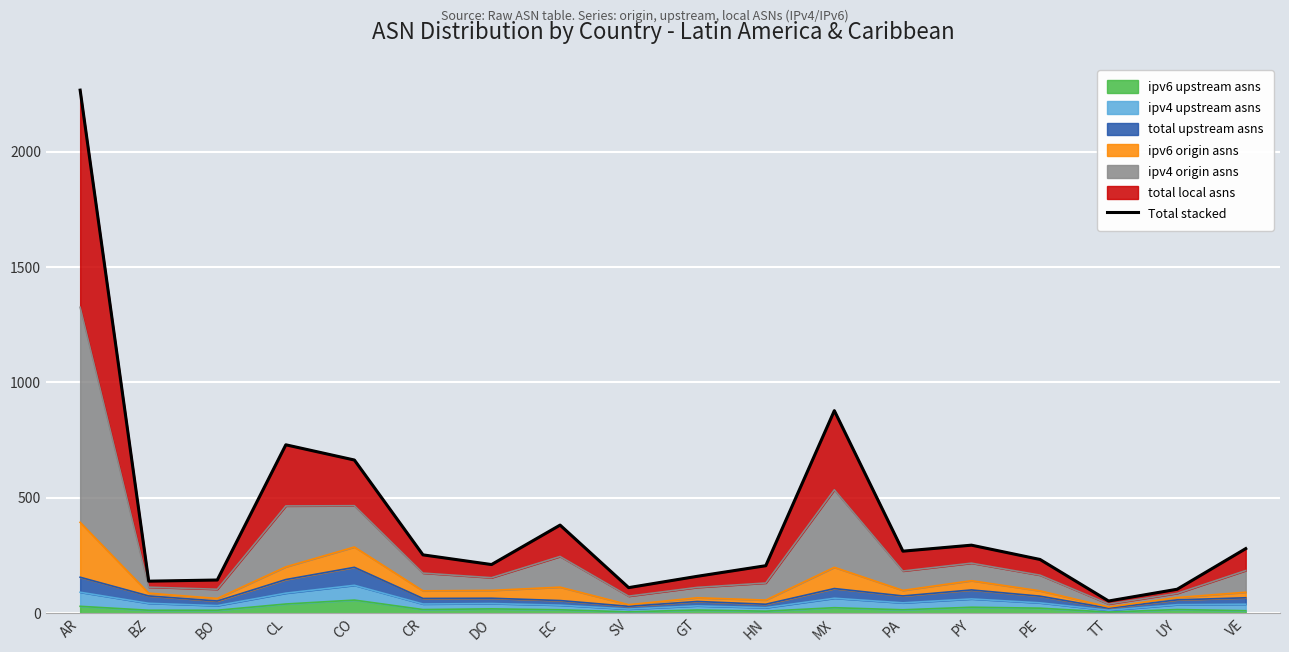

List the labels in order of value, largest first.

AR, MX, CL, CO, EC, PY, VE, PA, CR, PE, DO, HN, GT, BO, BZ, SV, UY, TT